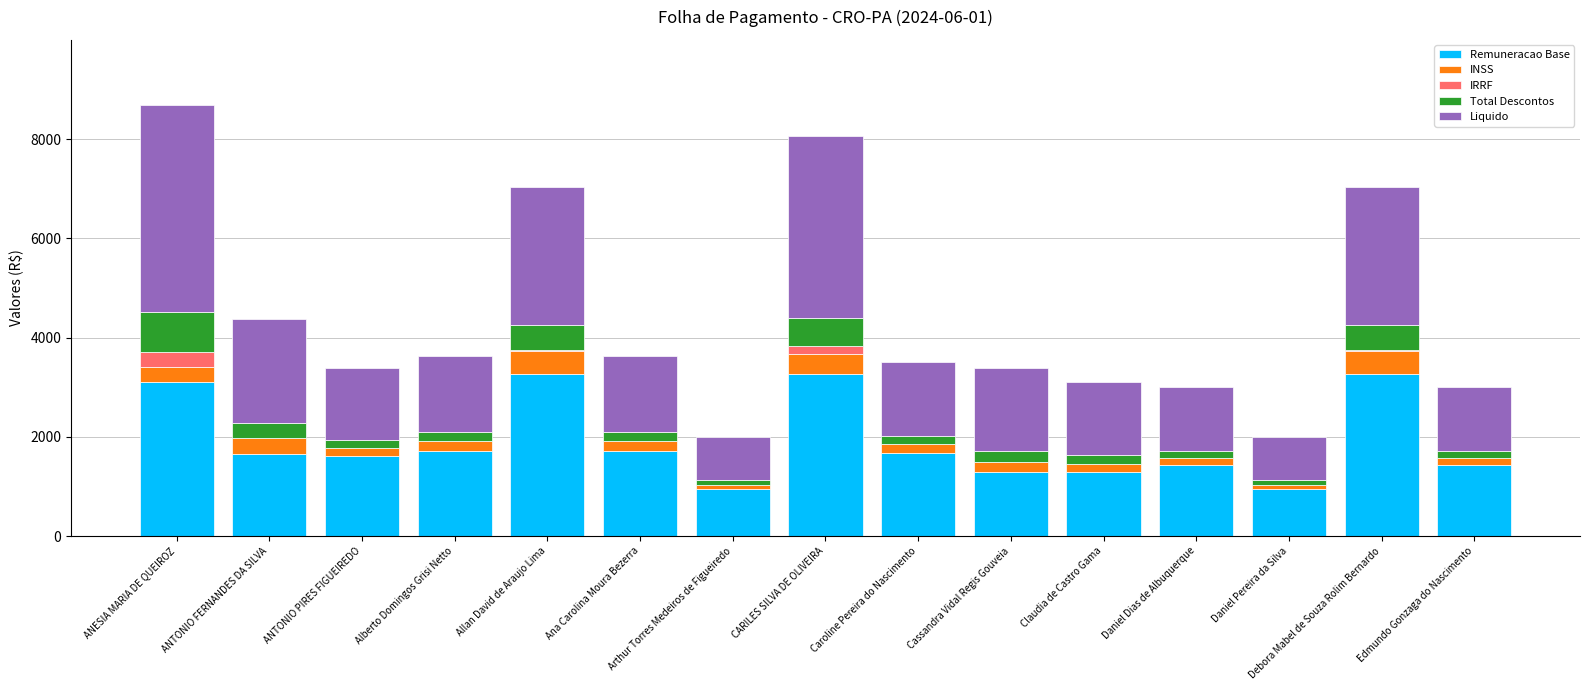

What is the sum of all Remuneracao Base values?

28635.1